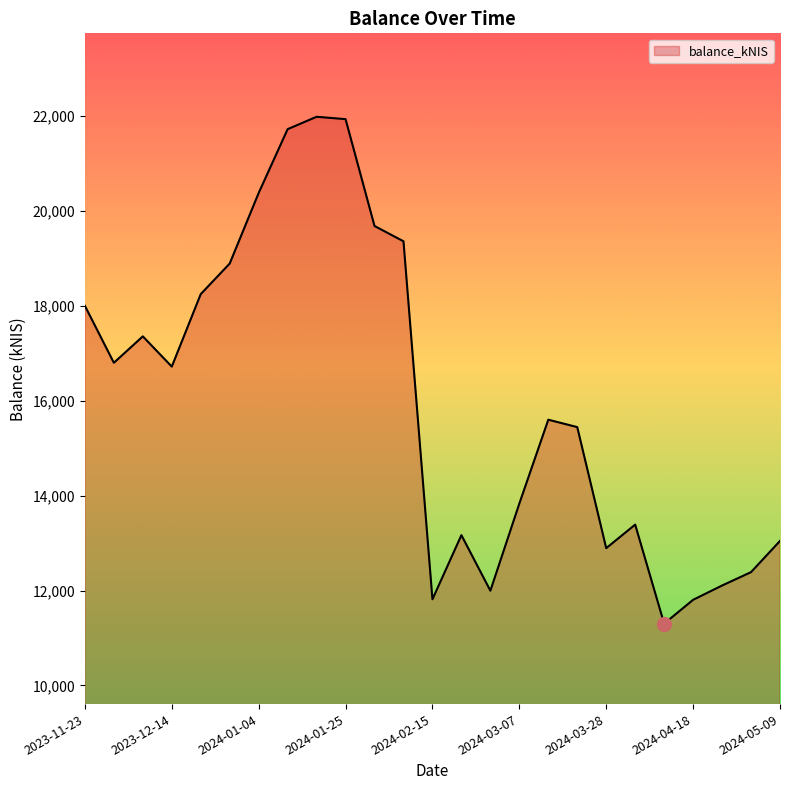

What is the minimum value shown in the chart?

11302.6